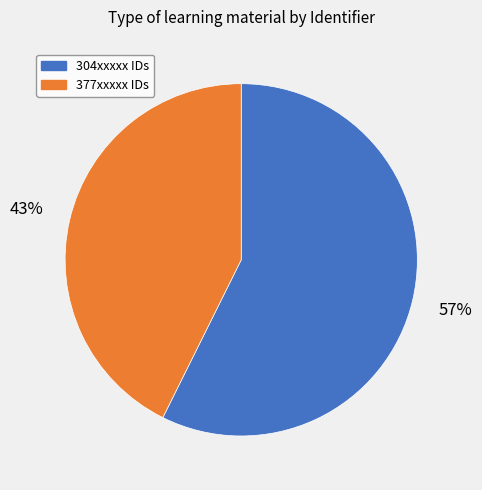

Is there any slice that represents more than half of the pie?

Yes